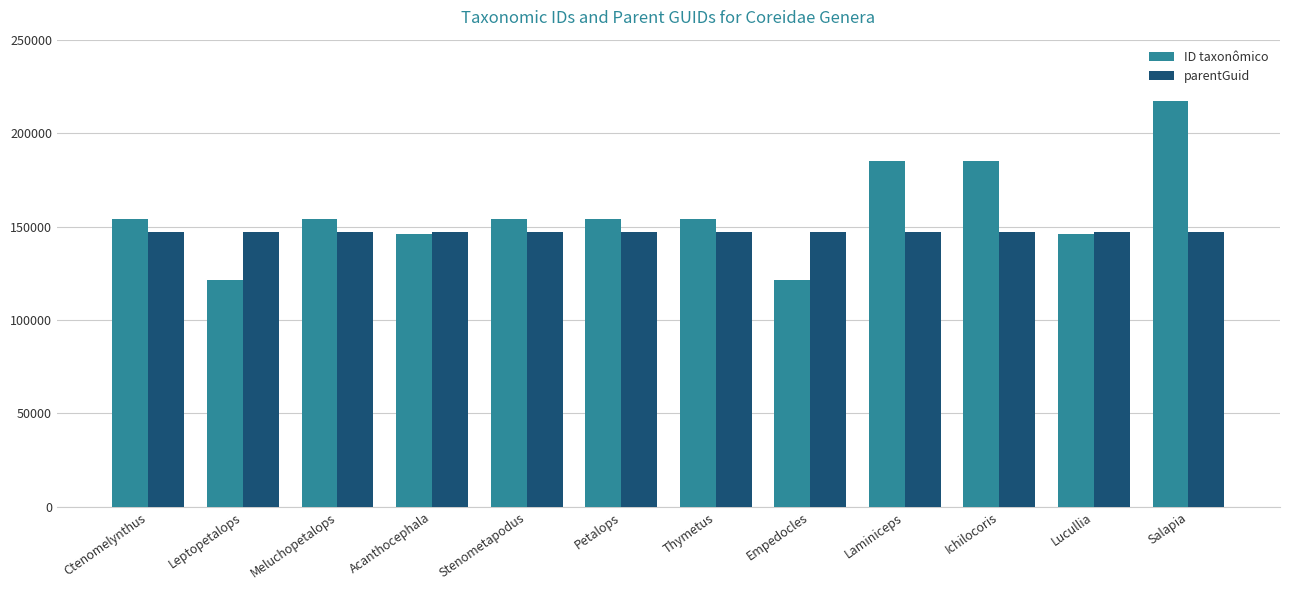

What is the total value across all series at Petalops?

300927